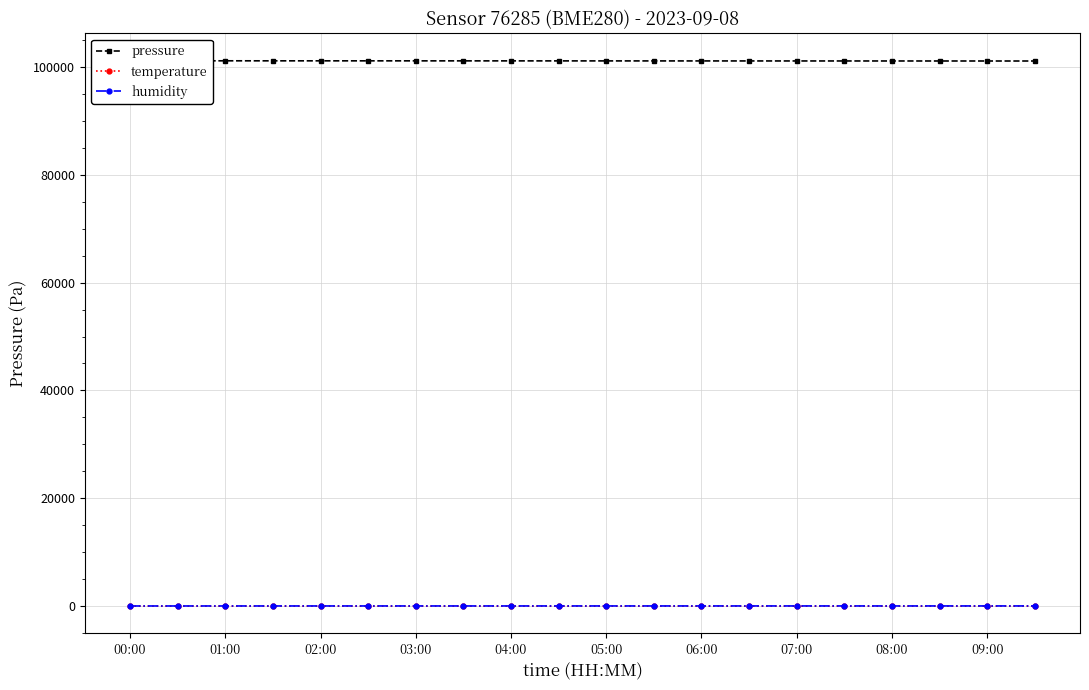

What is the average value of the temperature series?

17.8